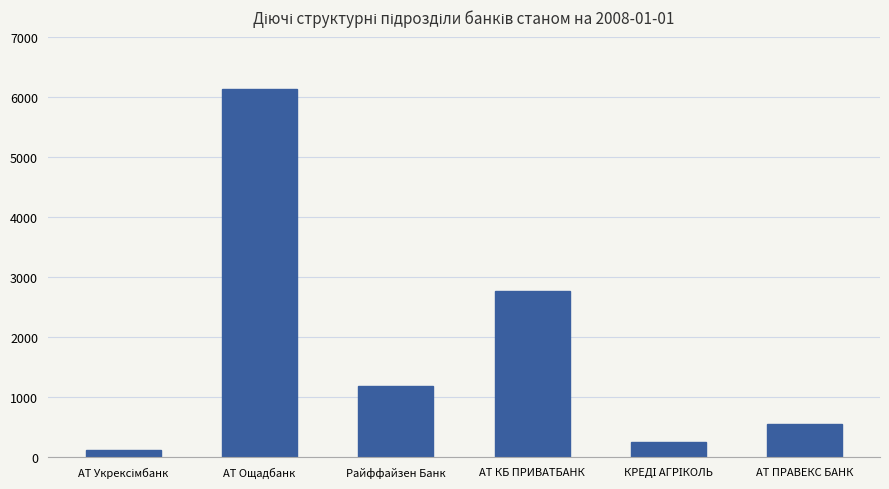

Reading left to right, extract all data points from this chart.

126	6136	1186	2768	254	561